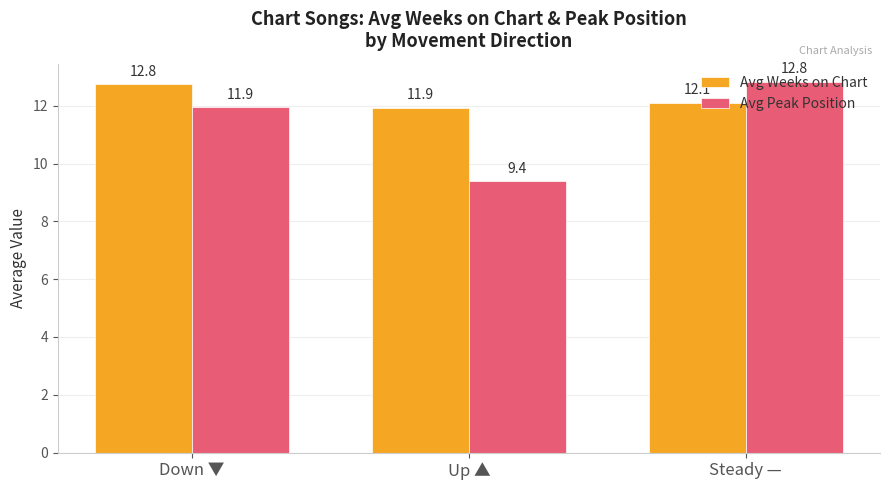

Rank the series by their average value, from highest to lowest.

Avg Weeks on Chart, Avg Peak Position